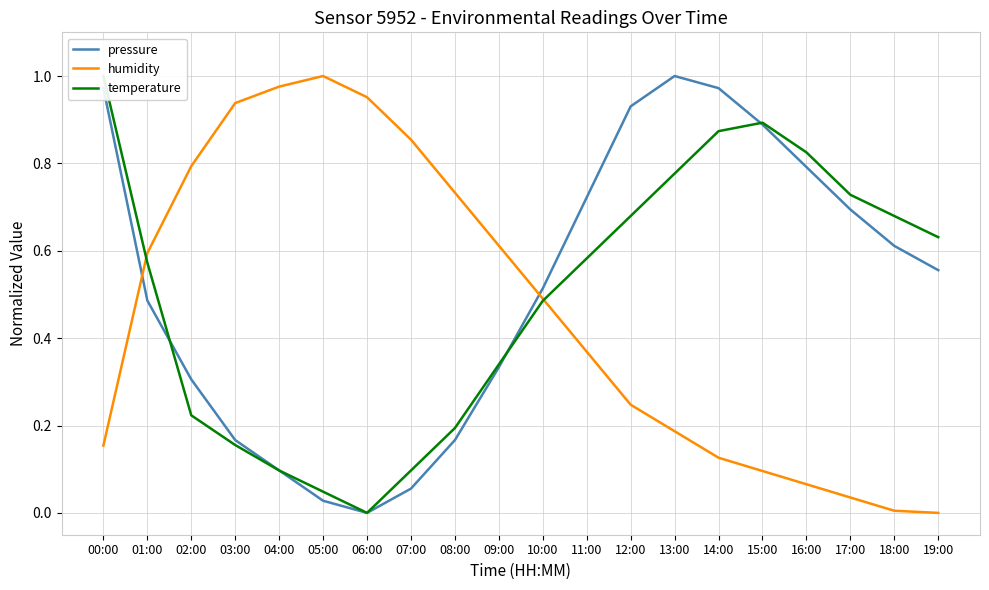

The temperature series shows 0.6 at 19:00. True or false?

True